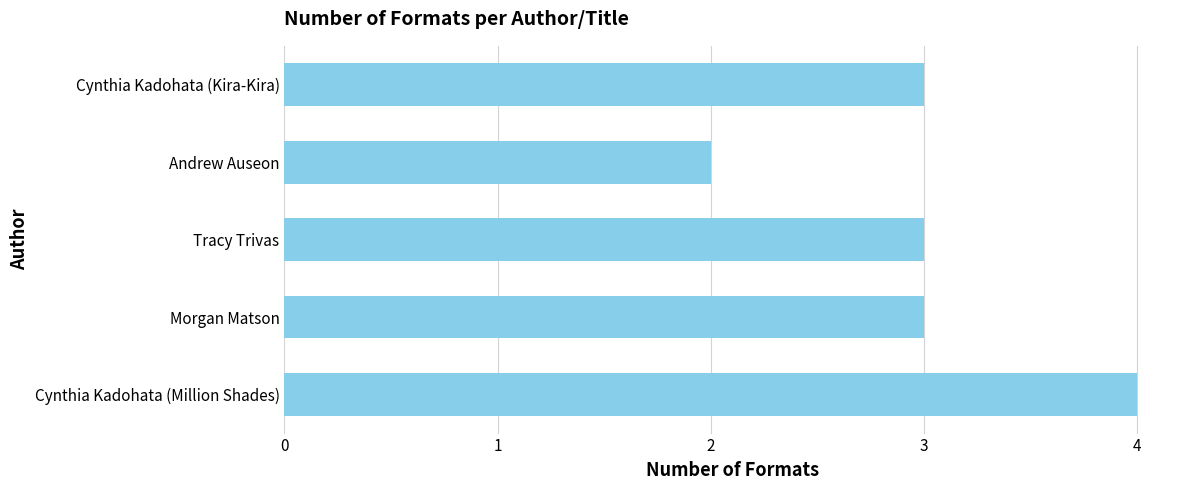

What is the ratio of the value at Cynthia Kadohata (Kira-Kira) to the value at Morgan Matson?

1.0